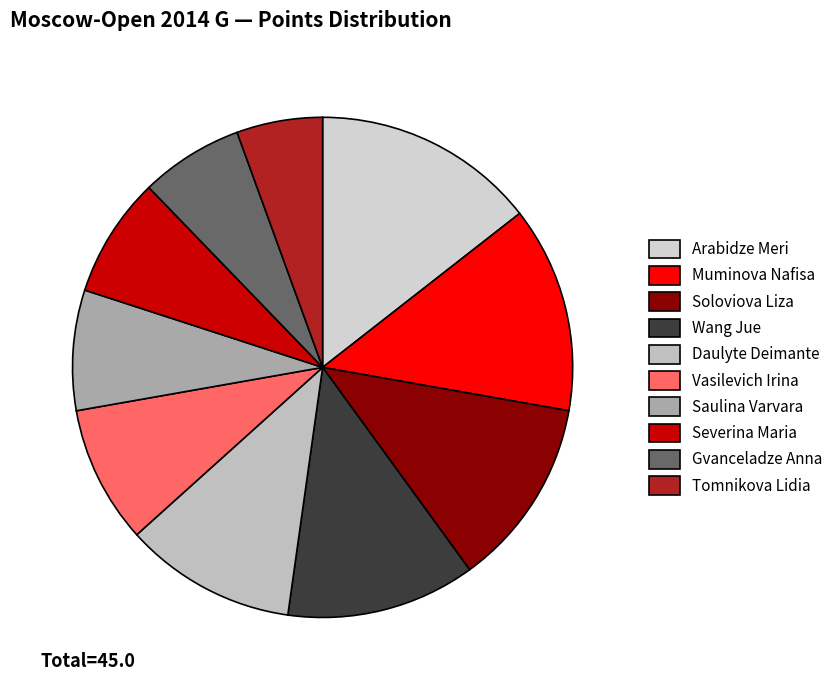

To the nearest percent, what portion does Daulyte Deimante represent?

11%